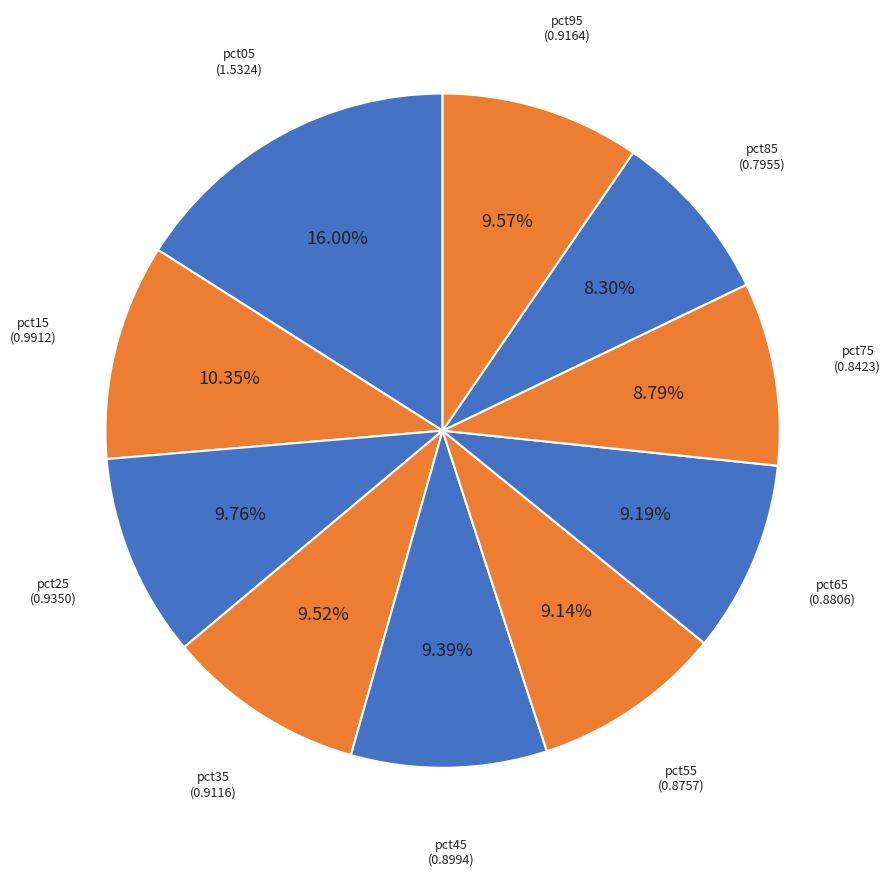

To the nearest percent, what is the average slice percentage?

10%